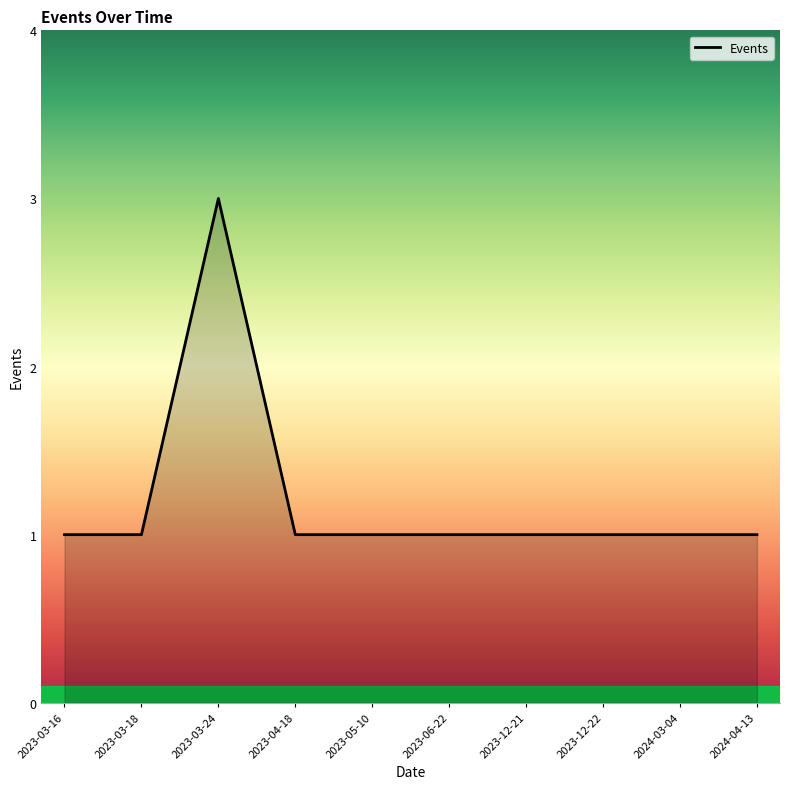

What is the smallest value displayed?

1